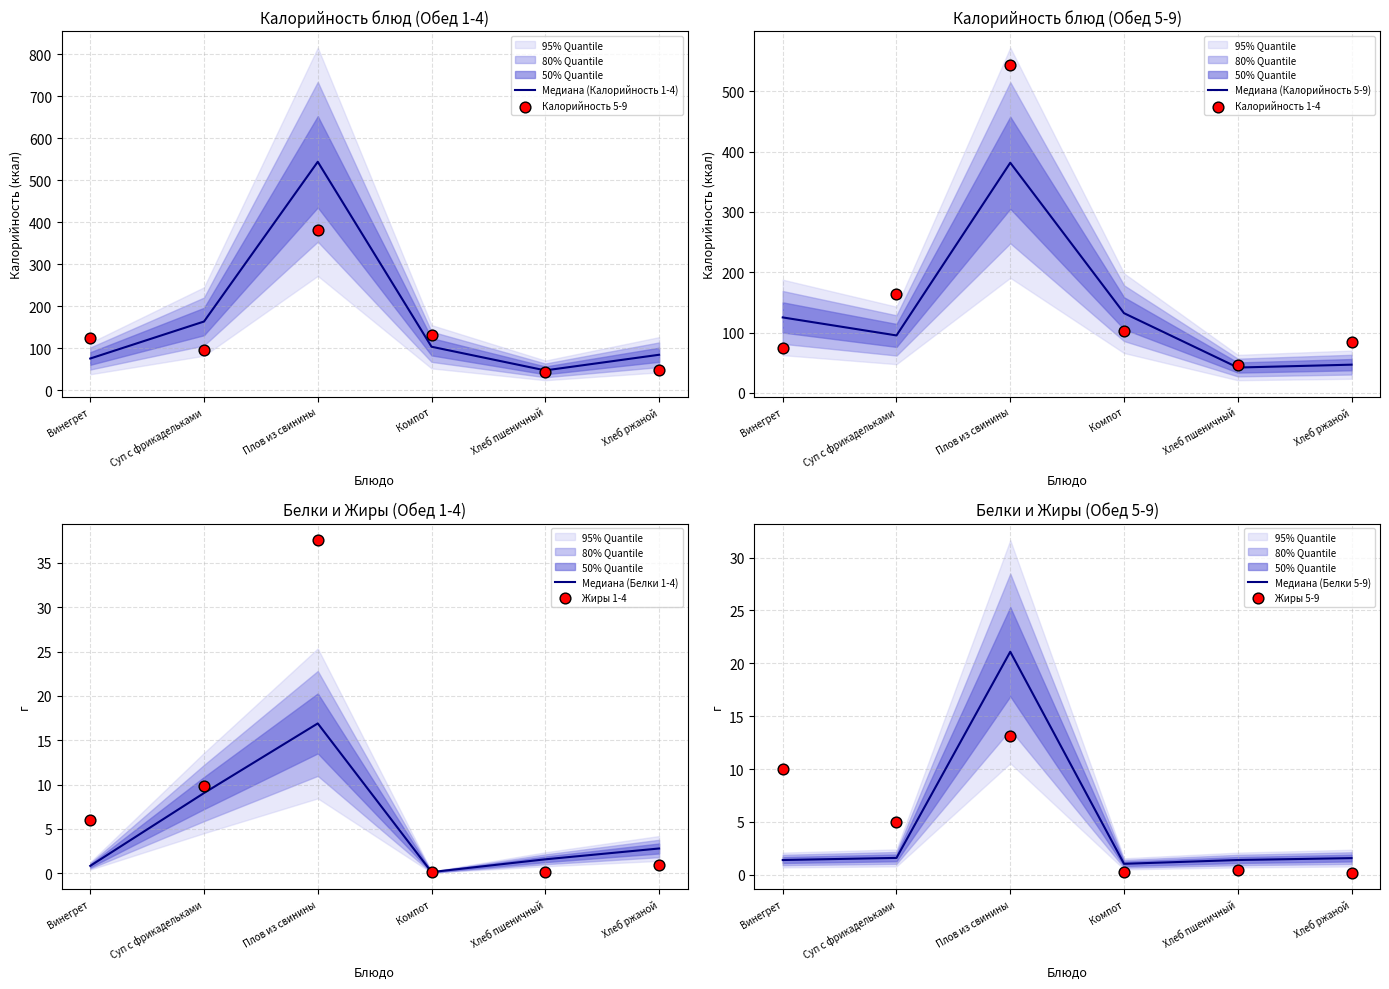

At which category is the sum across all series the highest?

Плов из свинины